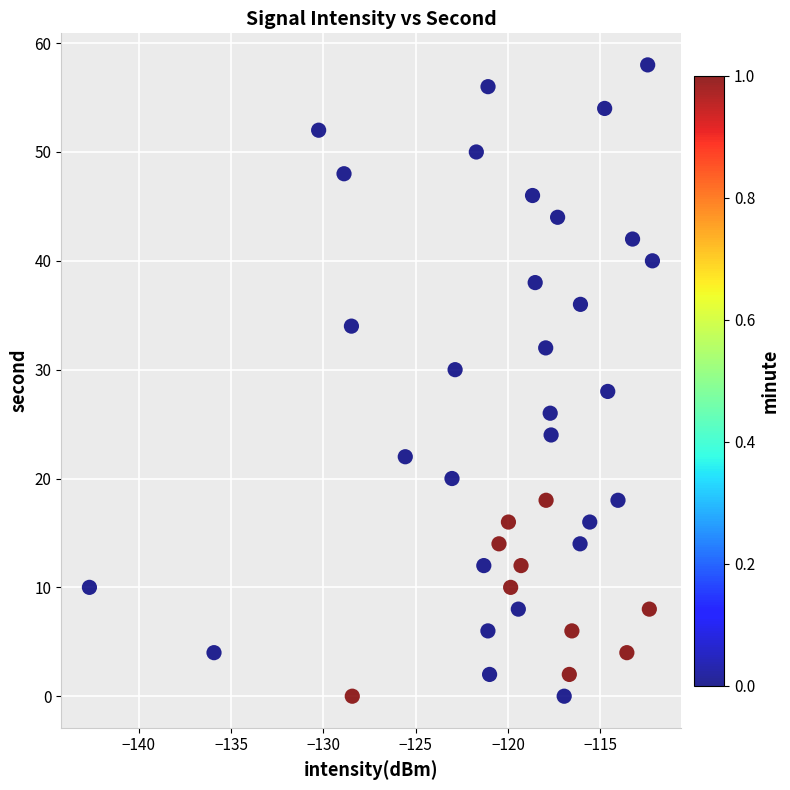

How many data points are displayed?

40